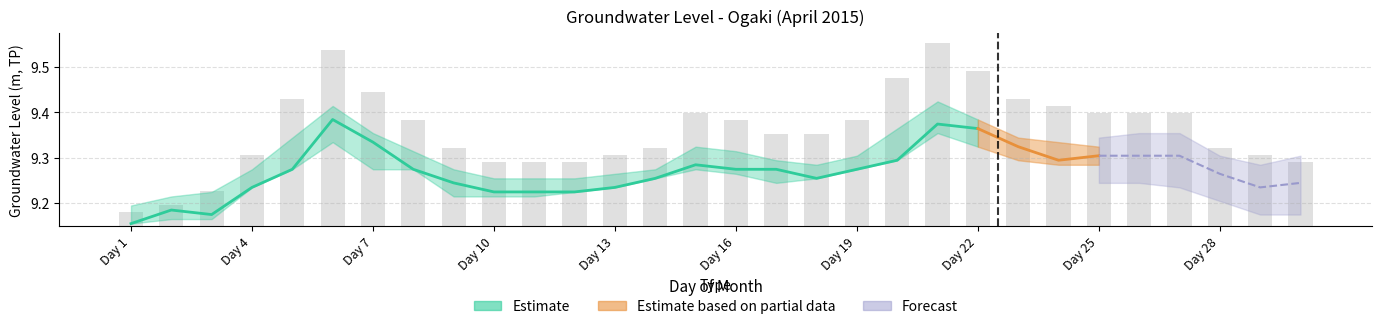

What position from the right is Day 13?

18